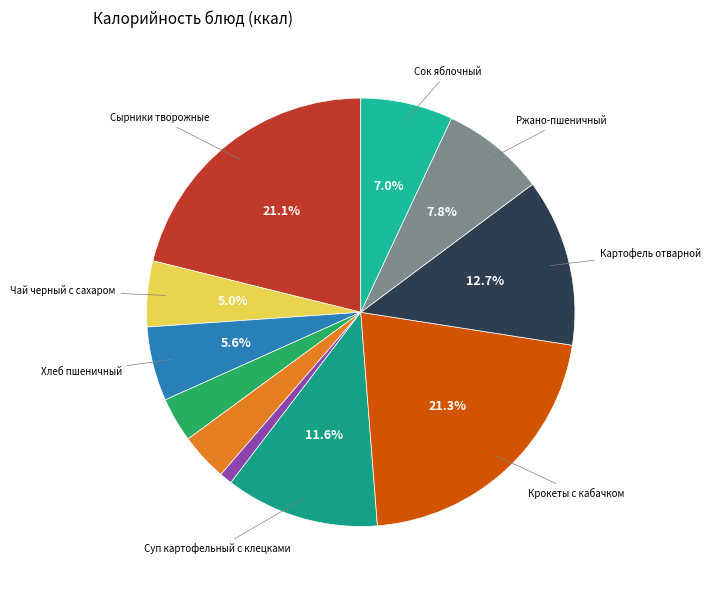

Count the number of slices in the pie.

11